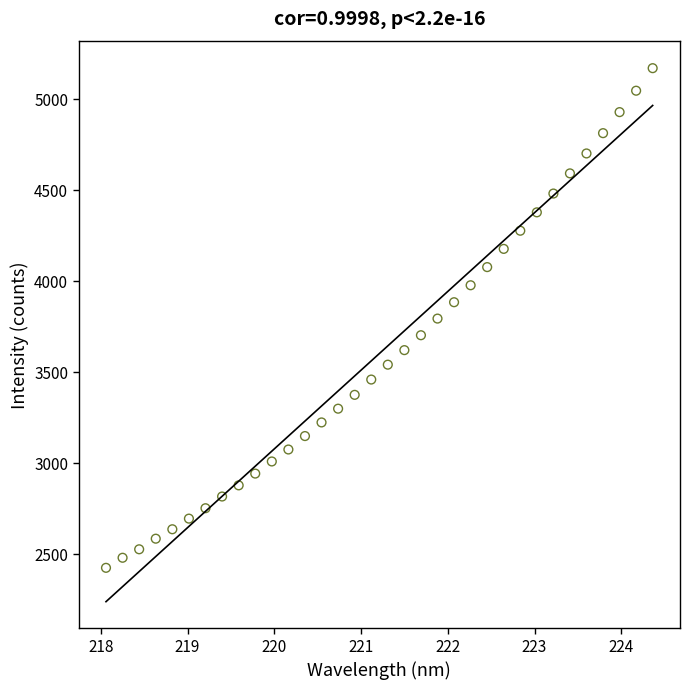

What is the range of Y values (max minus min)?

2747.2